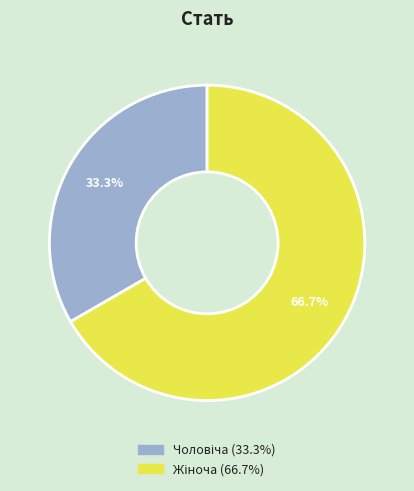

How many slices are in this pie chart?

2